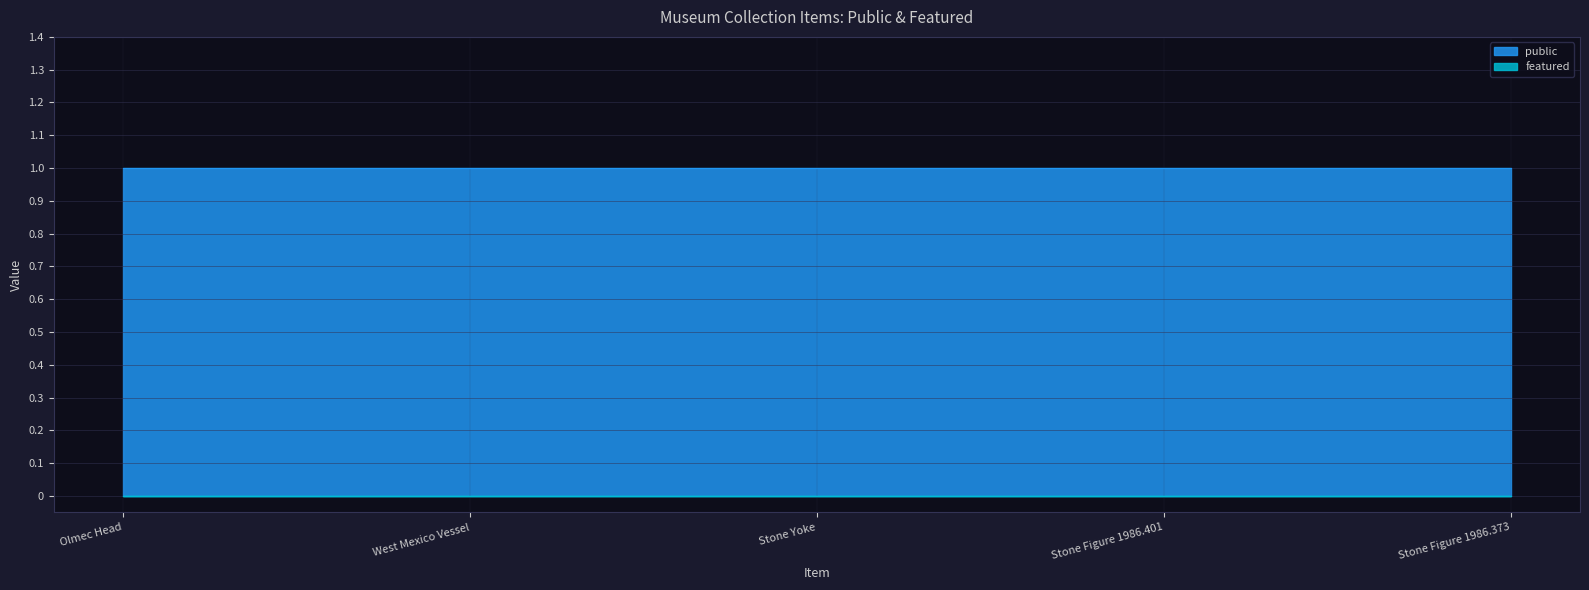

True or false: public and featured cross at least once.

False